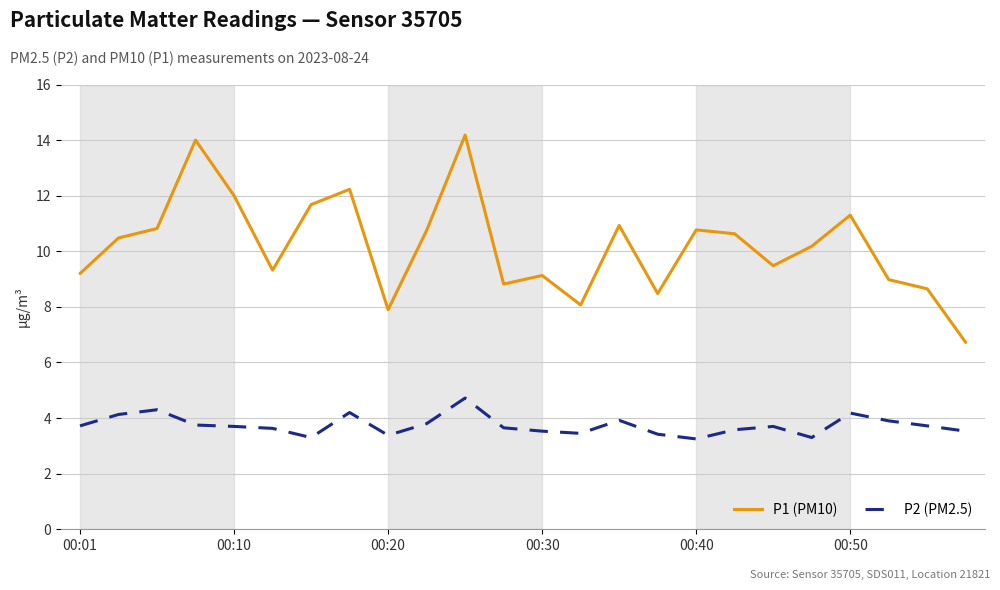

True or false: P2 (PM2.5) and P1 (PM10) cross at least once.

False